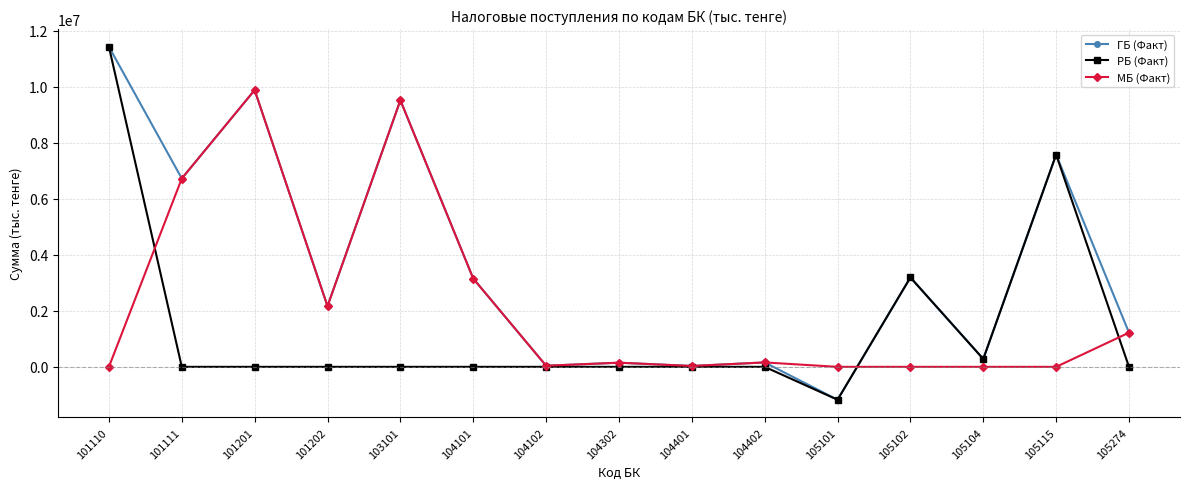

True or false: РБ (Факт) has a value of 804402 at 105102.

False